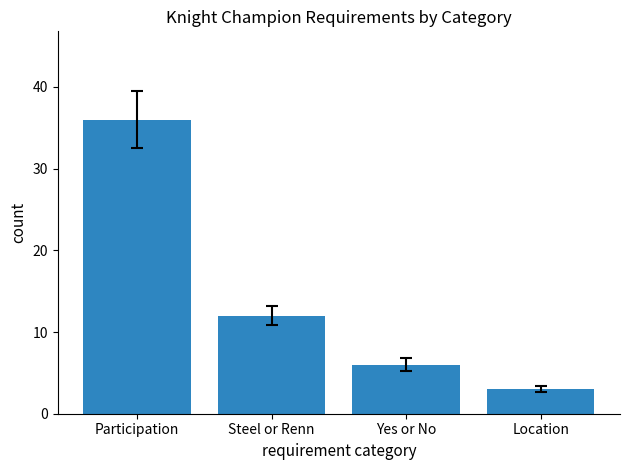

What position from the left is Participation?

1